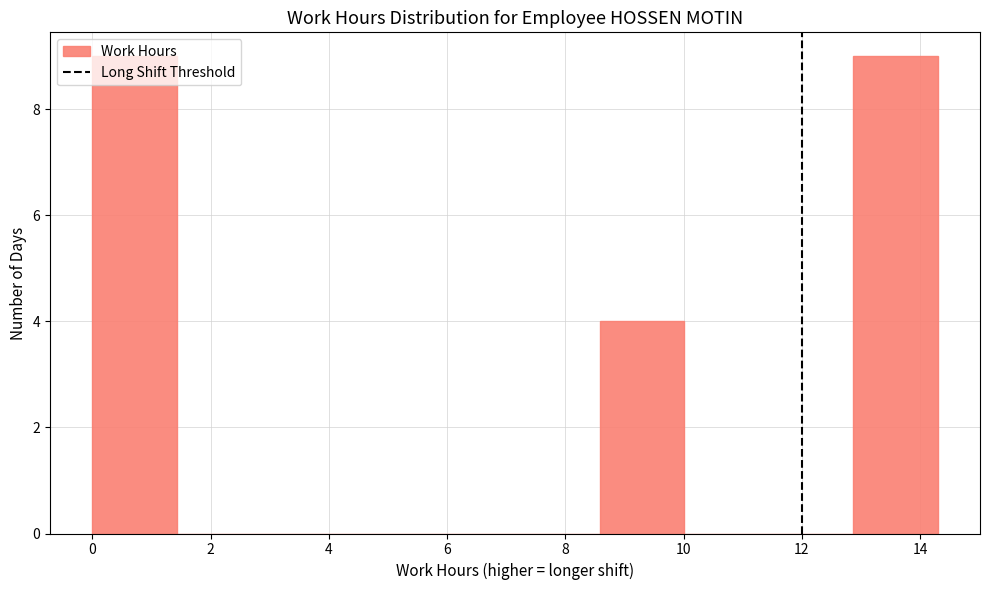

Reading left to right, transcribe this chart: for each bar, give the range it covers on the x-axis and its height. Neither the bar edges nor the heights are printed on the chart, so give them approximately, as read against the axes.

0.0 to 1.4: 9
1.4 to 2.8: 0
2.8 to 4.2: 0
4.2 to 5.8: 0
5.8 to 7.2: 0
7.2 to 8.6: 0
8.6 to 10.0: 4
10.0 to 11.4: 0
11.4 to 12.8: 0
12.8 to 14.4: 9